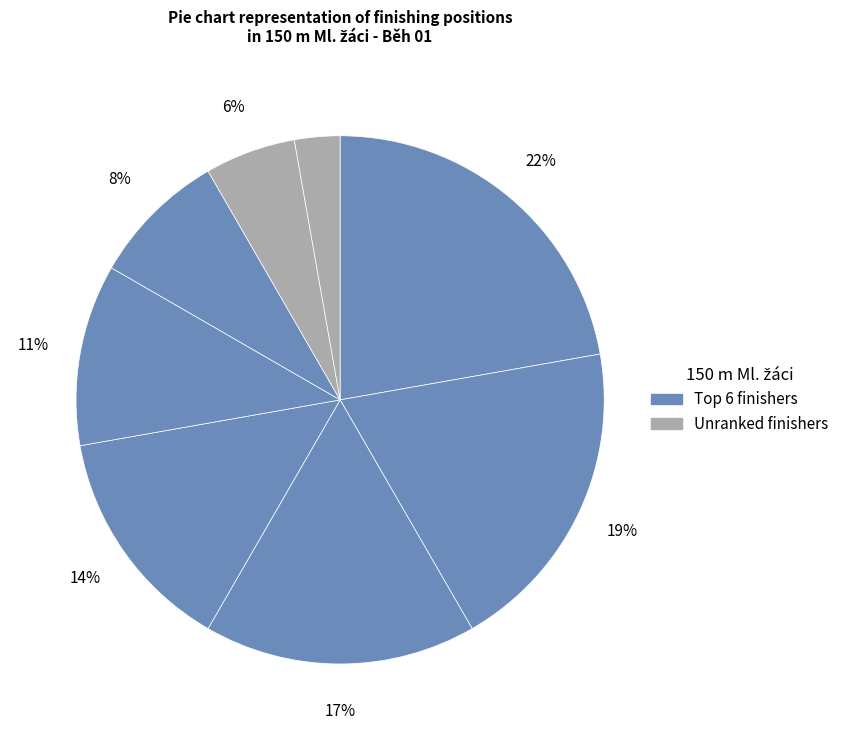

How many segments does this pie chart have?

8